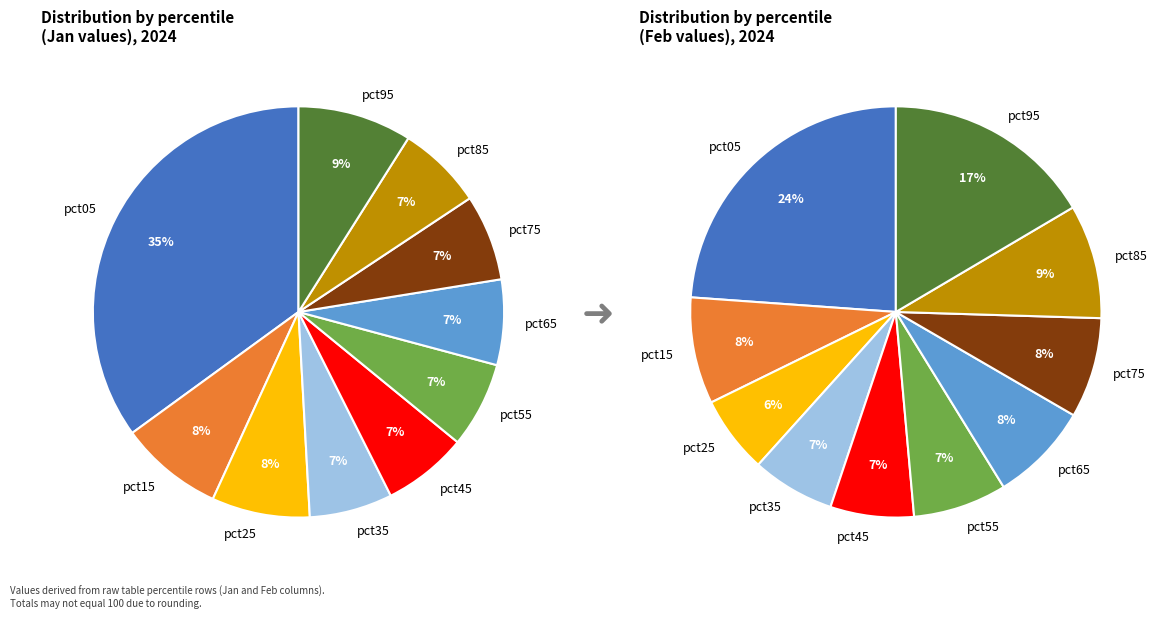

Do pct45 and pct25 together represent more than half of the pie?

No